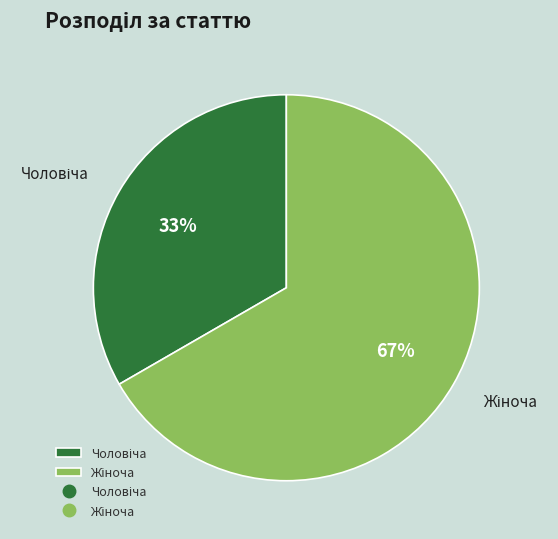

To the nearest percent, what is the average slice percentage?

50%